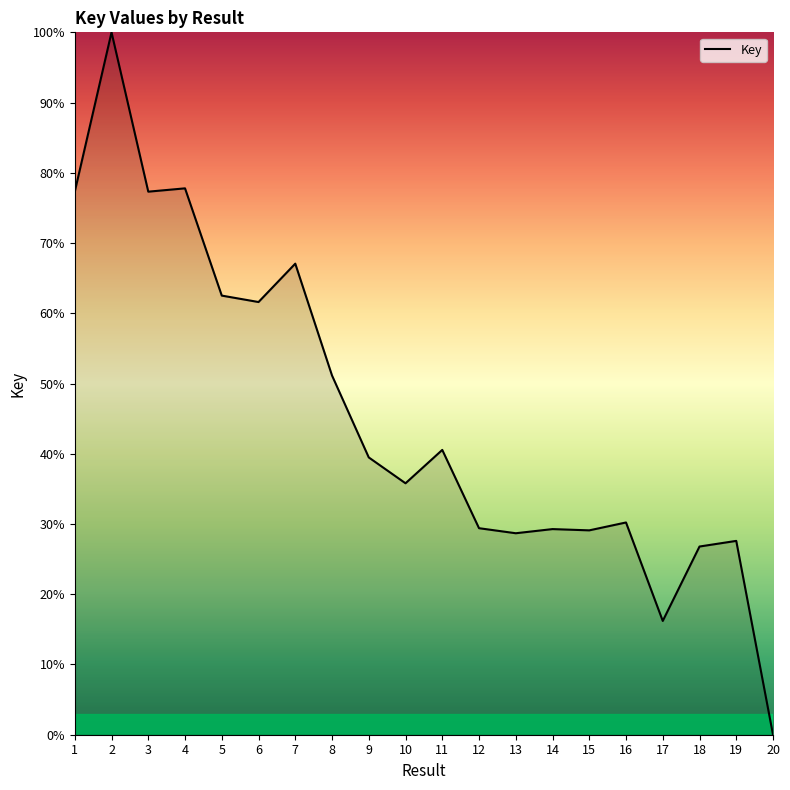

How many positive values are there?

19